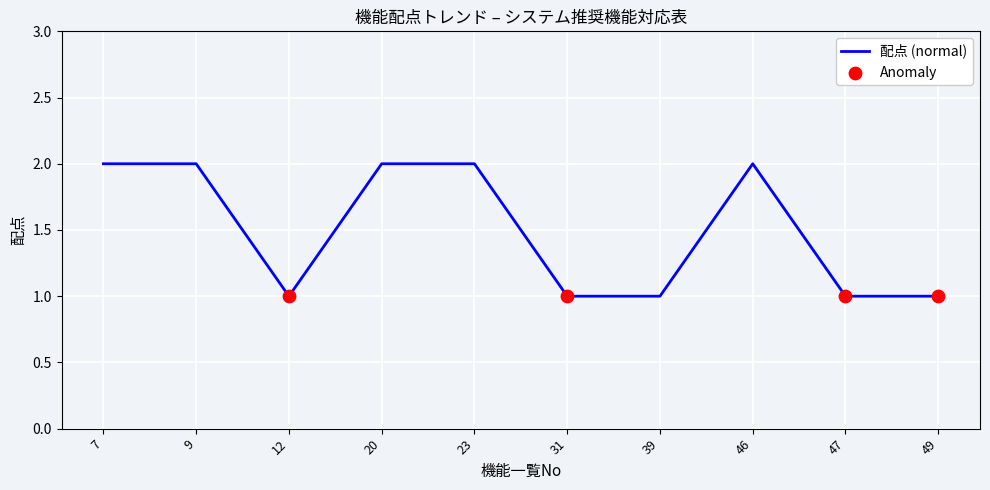

What is the ratio of the value at 31 to the value at 39?

1.0